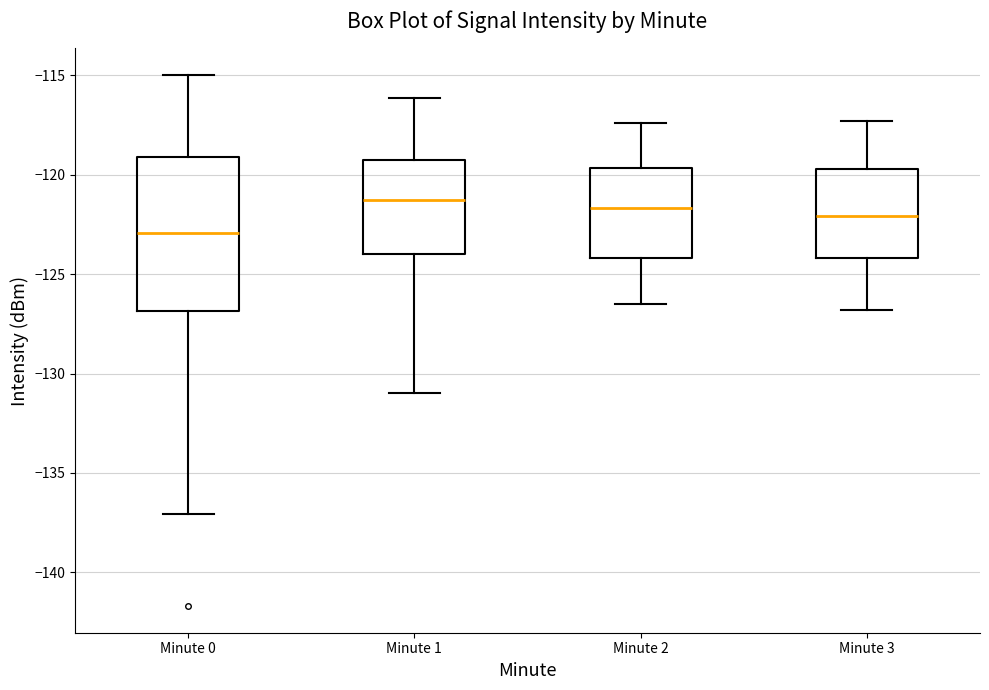

Reading left to right, transcribe this box plot: for each box, give where its median line is, the range the box spans, and where its two whiskers end, as read against the y-axis. The values are not printed on the chart, so give them approximately, as read against the axis.

Minute 0: median -123.0, box -127.0 to -119.0, whiskers -137.0 to -115.0
Minute 1: median -121.0, box -124.0 to -119.5, whiskers -131.0 to -116.0
Minute 2: median -121.5, box -124.0 to -119.5, whiskers -126.5 to -117.5
Minute 3: median -122.0, box -124.0 to -119.5, whiskers -127.0 to -117.5